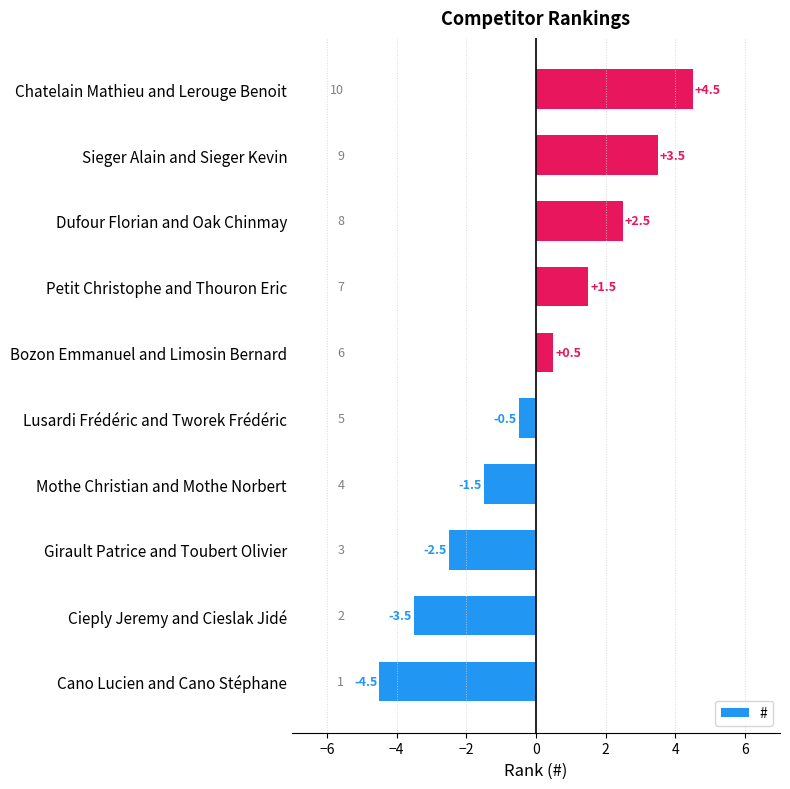

Rank the categories by value from lowest to highest.

Cano Lucien and Cano Stéphane, Cieply Jeremy and Cieslak Jidé, Girault Patrice and Toubert Olivier, Mothe Christian and Mothe Norbert, Lusardi Frédéric and Tworek Frédéric, Bozon Emmanuel and Limosin Bernard, Petit Christophe and Thouron Eric, Dufour Florian and Oak Chinmay, Sieger Alain and Sieger Kevin, Chatelain Mathieu and Lerouge Benoit